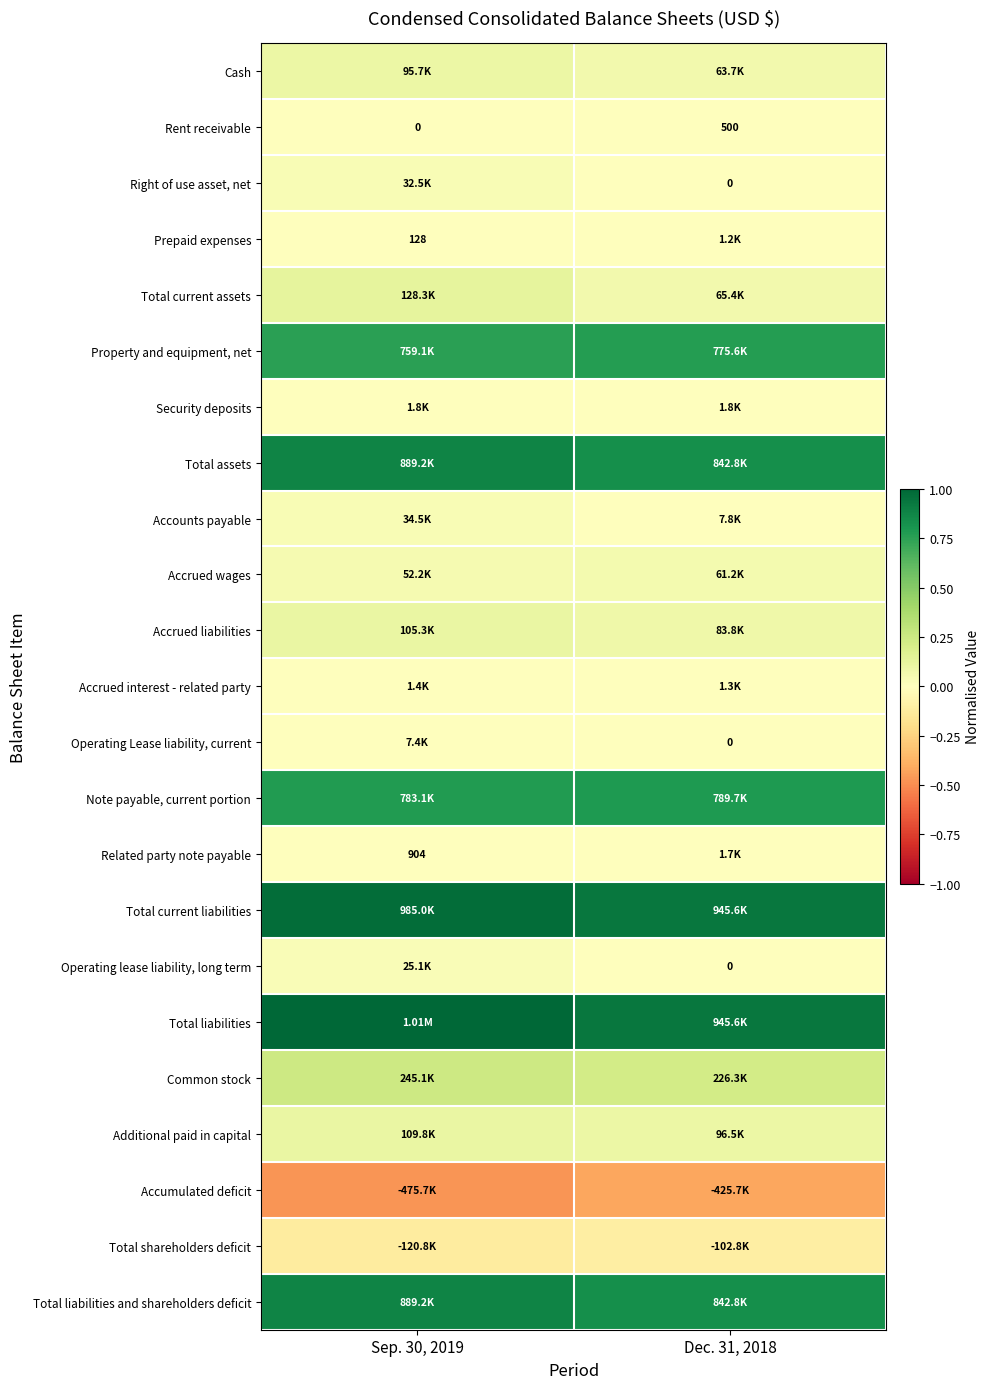

True or false: Additional paid in capital has a value of 0.2 at Sep. 30, 2019.

False